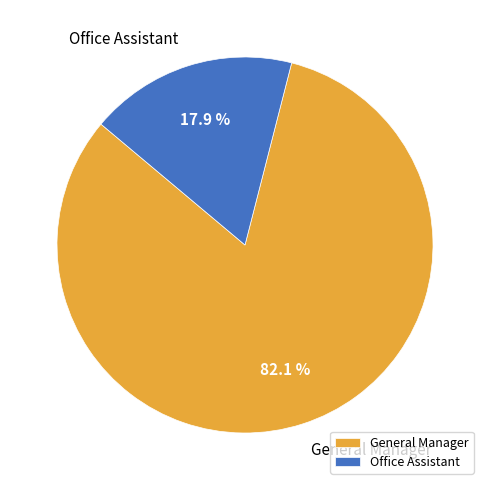

To the nearest percent, what is the combined percentage of Office Assistant and General Manager?

100%